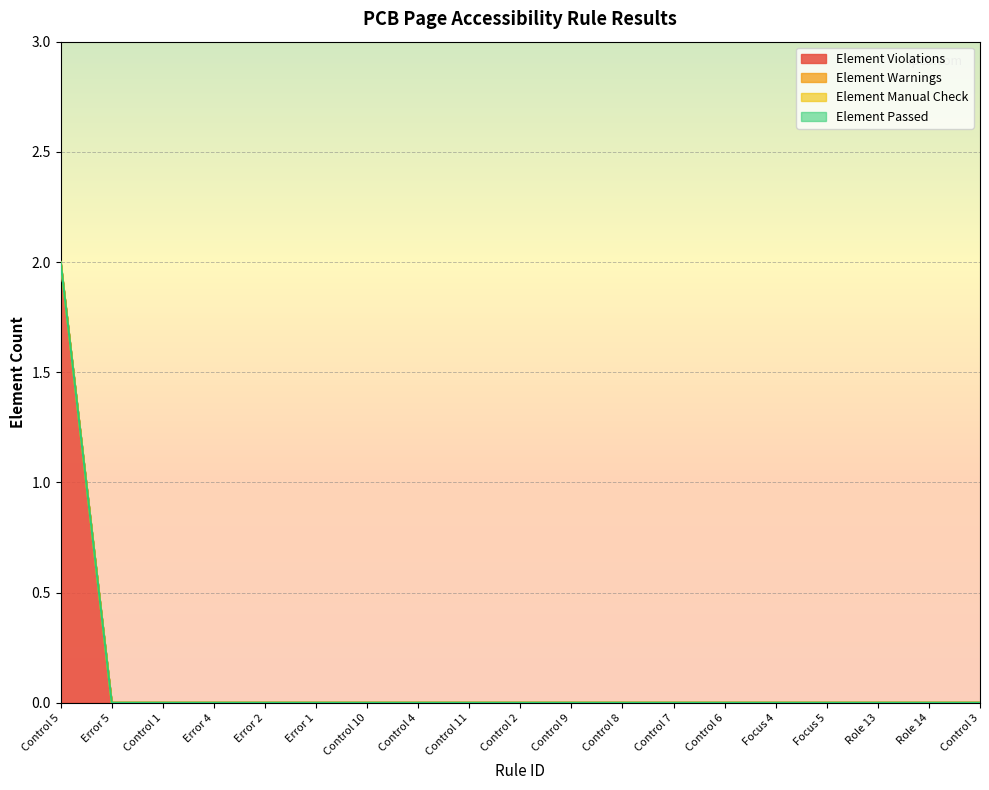

What is the label of the 14th point from the right?

Error 1